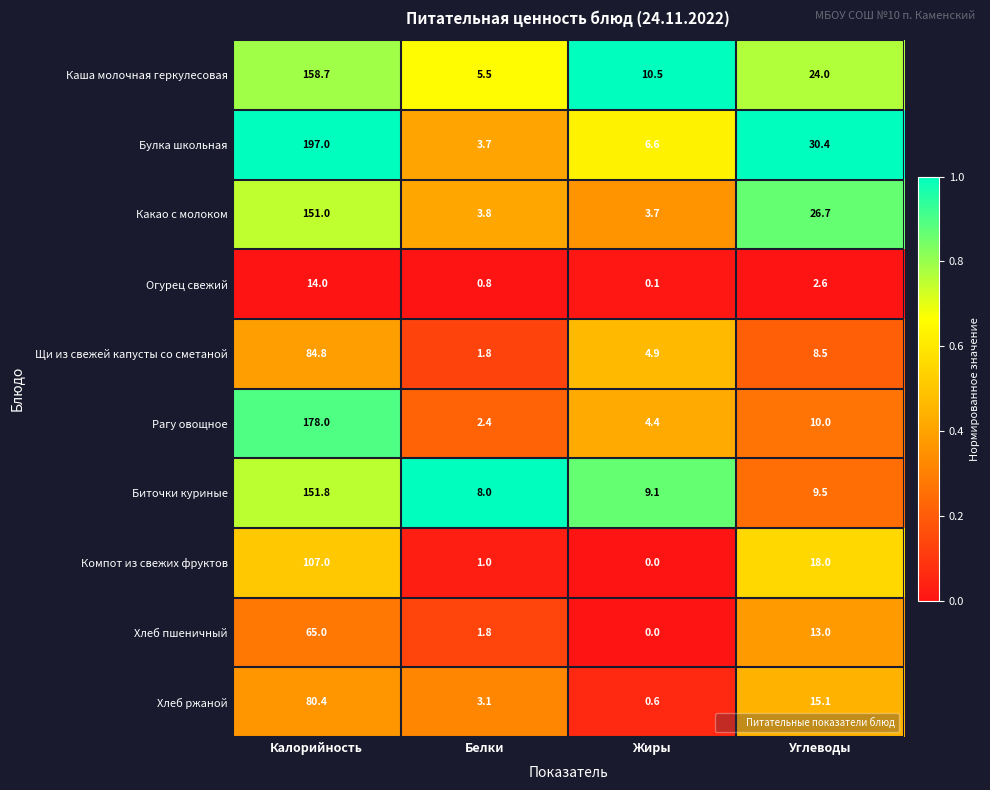

What is the difference between the second highest and minimum values in the Компот из свежих фруктов series?

18.0